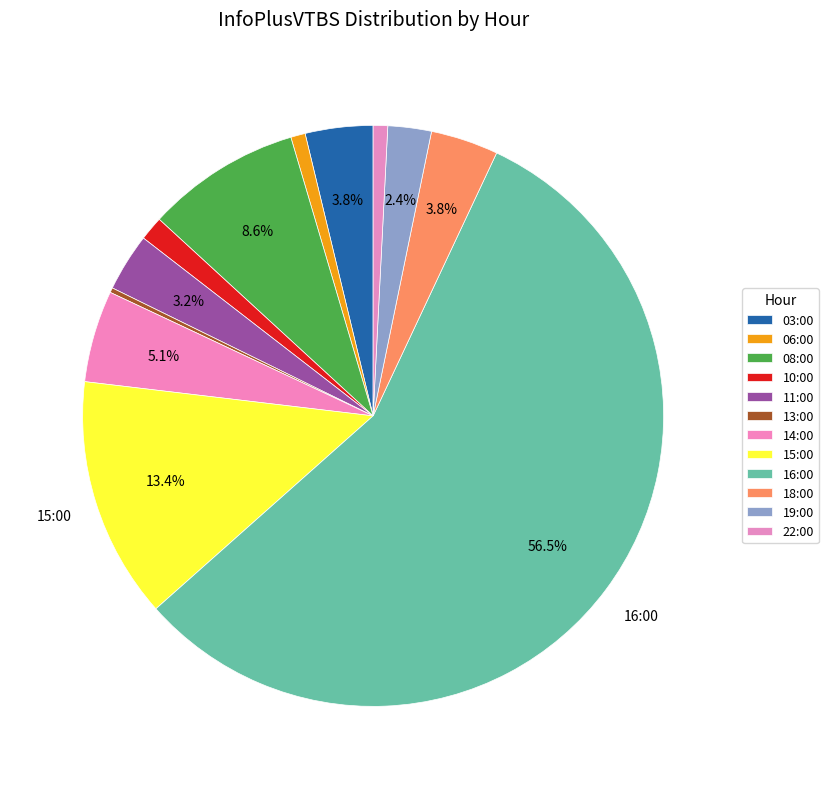

To the nearest percent, what percentage of the pie is 06:00?

1%